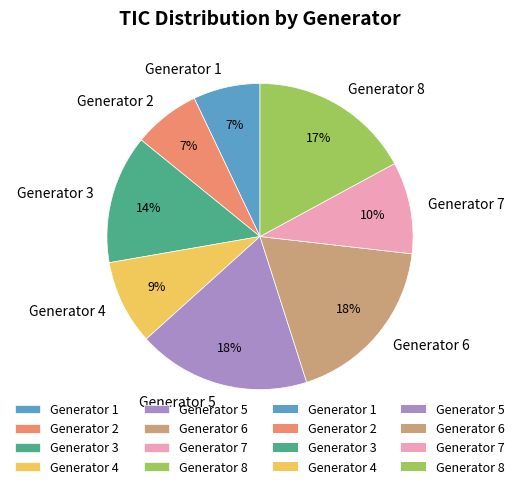

To the nearest percent, what is the difference between the Generator 6 and Generator 8 slice percentages?

1%